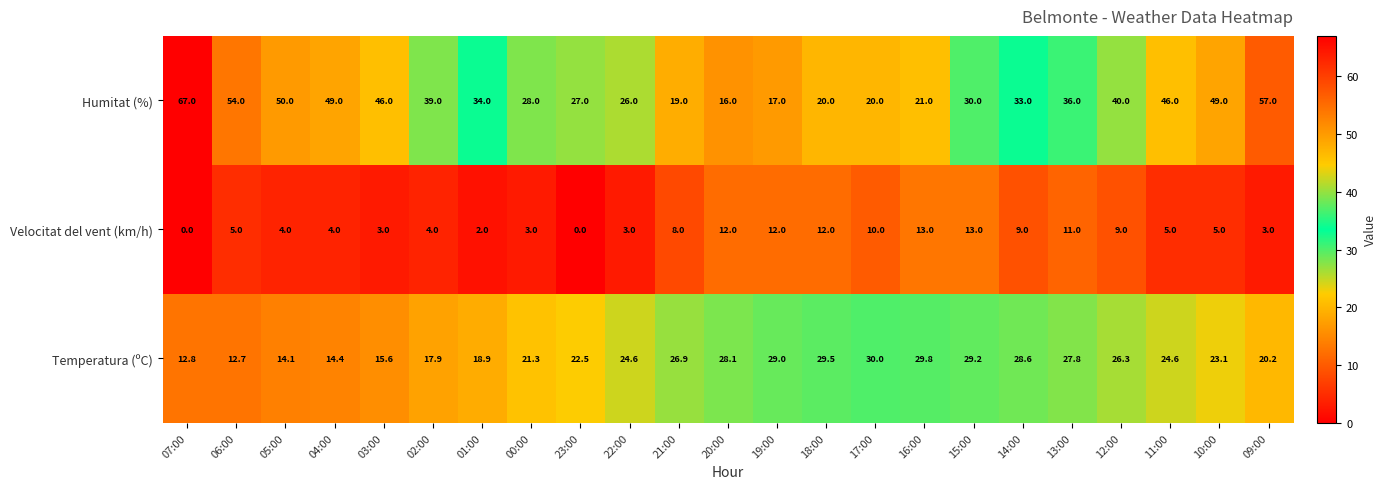

Rank the series by their average value, from highest to lowest.

Humitat (%), Temperatura (ºC), Velocitat del vent (km/h)